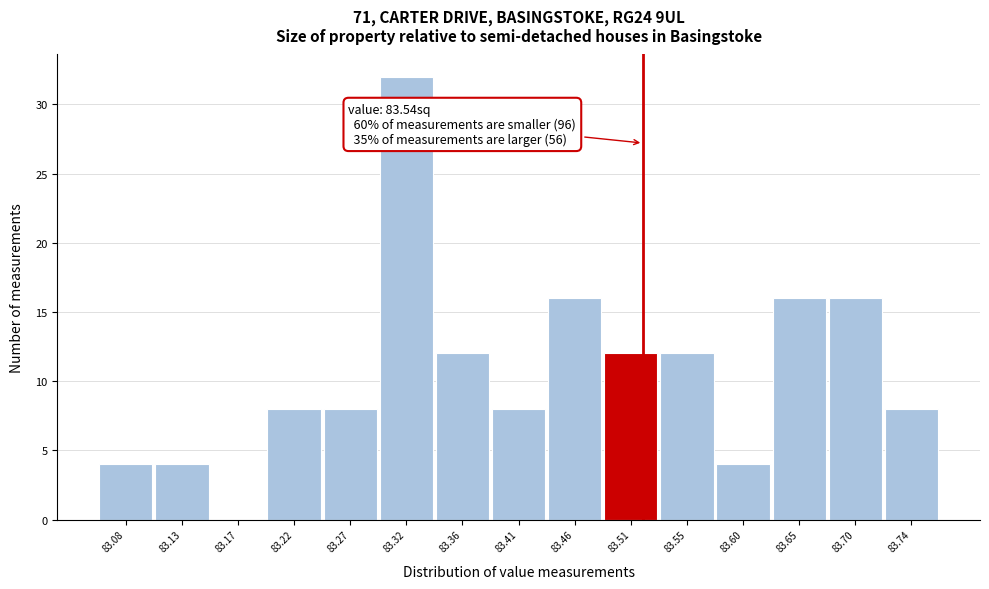

Reading right to left, what are all the values shown in this chart?

83.74=8	83.70=16	83.65=16	83.60=4	83.55=12	83.51=12	83.46=16	83.41=8	83.36=12	83.32=32	83.27=8	83.22=8	83.17=0	83.13=4	83.08=4